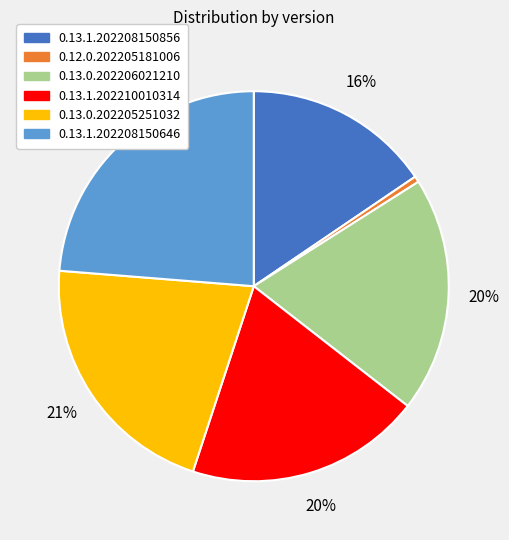

Does 0.13.0.202206021210 account for over 50% of the chart?

No